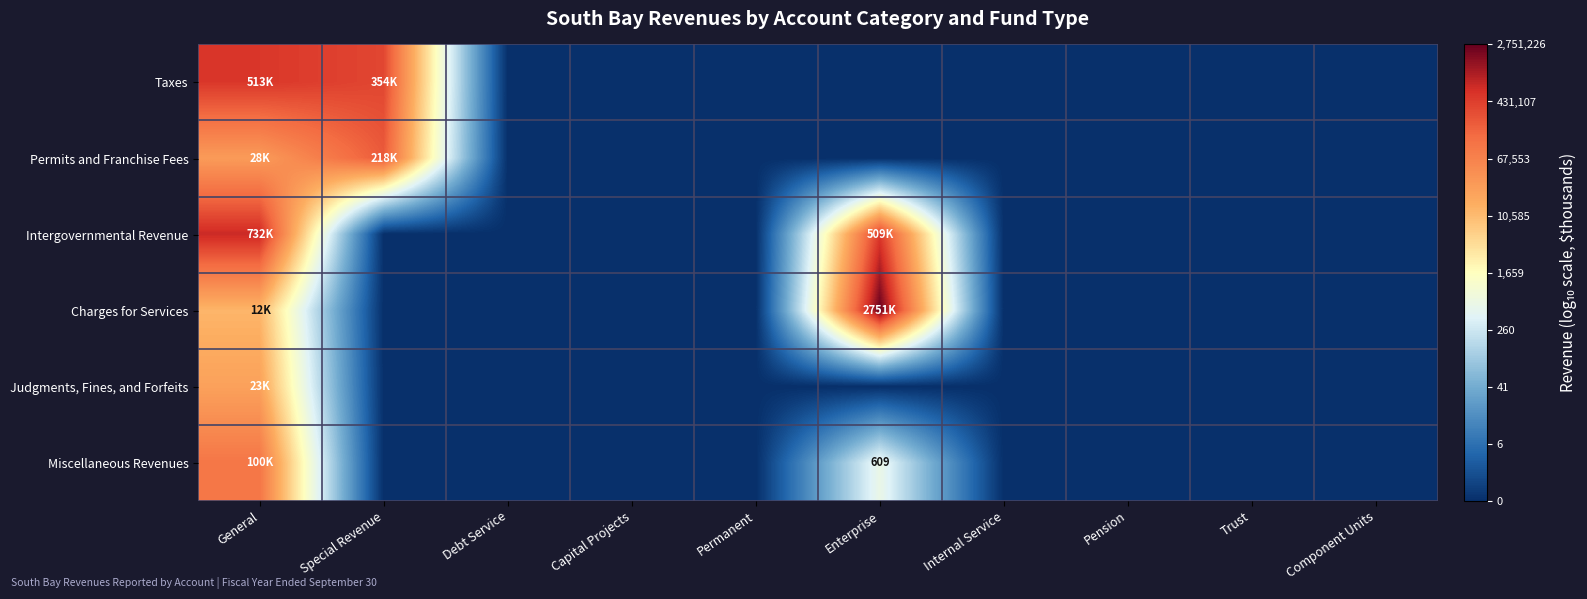

True or false: Charges for Services has a value of 3.9 at Debt Service.

False